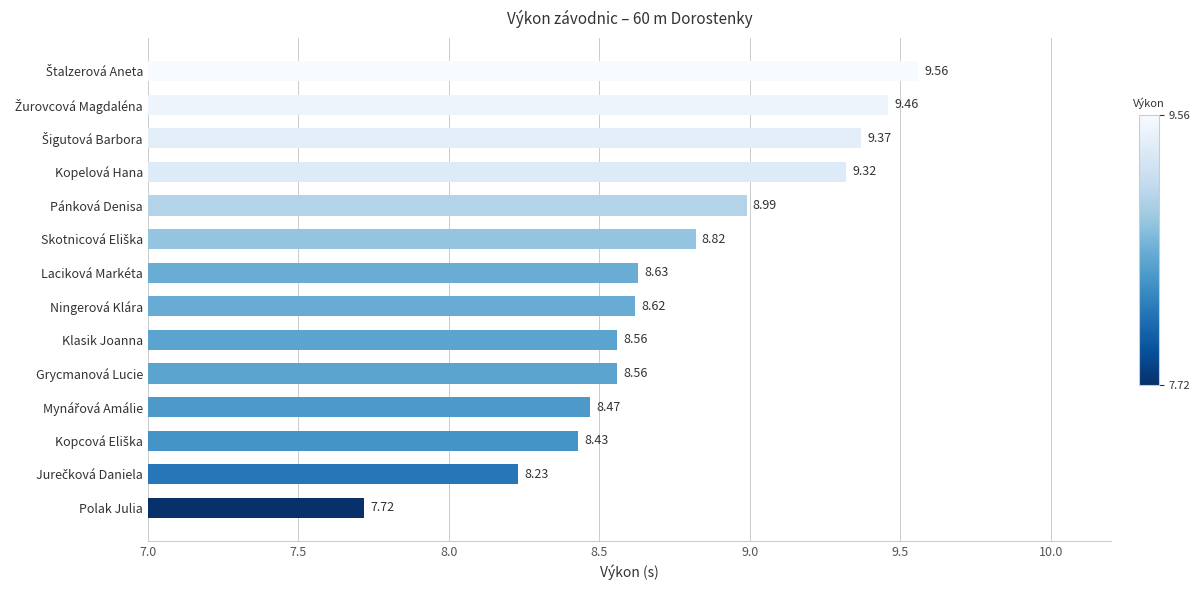

How many values are below 8?

1